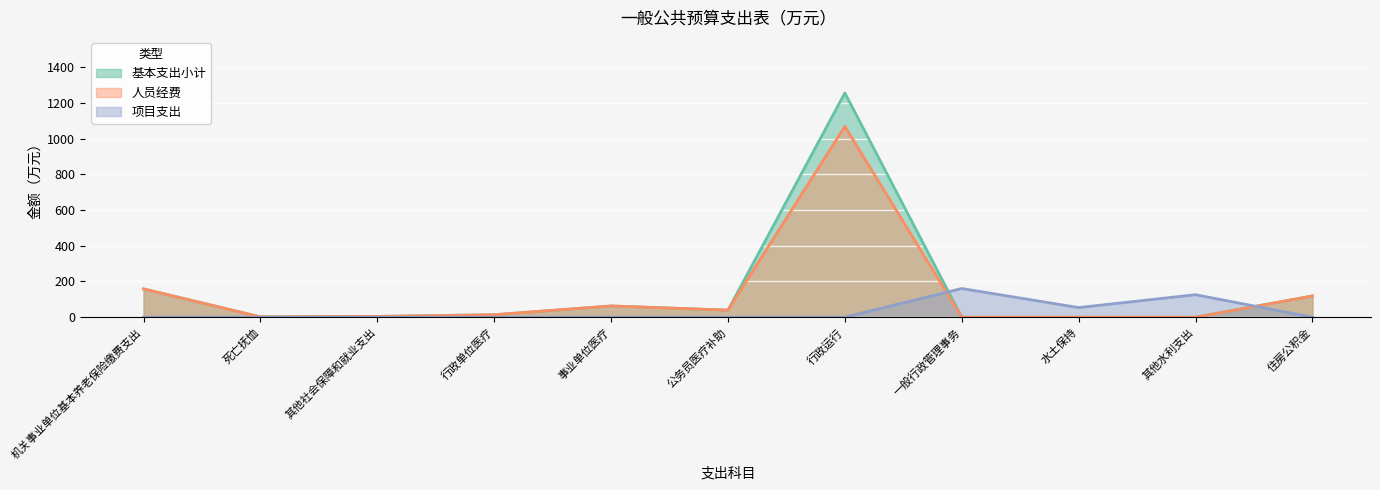

Reading left to right, what are all the values shown in this chart?

基本支出小计: 机关事业单位基本养老保险缴费支出=158.4	死亡抚恤=1.8	其他社会保障和就业支出=4.4	行政单位医疗=13.8	事业单位医疗=62.9	公务员医疗补助=39.6	行政运行=1255.0	一般行政管理事务=0.0	水土保持=0.0	其他水利支出=0.0	住房公积金=118.8
人员经费: 机关事业单位基本养老保险缴费支出=158.4	死亡抚恤=1.8	其他社会保障和就业支出=4.4	行政单位医疗=13.8	事业单位医疗=62.9	公务员医疗补助=39.6	行政运行=1068.5	一般行政管理事务=0.0	水土保持=0.0	其他水利支出=0.0	住房公积金=118.8
项目支出: 机关事业单位基本养老保险缴费支出=0.0	死亡抚恤=0.0	其他社会保障和就业支出=0.0	行政单位医疗=0.0	事业单位医疗=0.0	公务员医疗补助=0.0	行政运行=0.0	一般行政管理事务=160.5	水土保持=54.0	其他水利支出=126.0	住房公积金=0.0